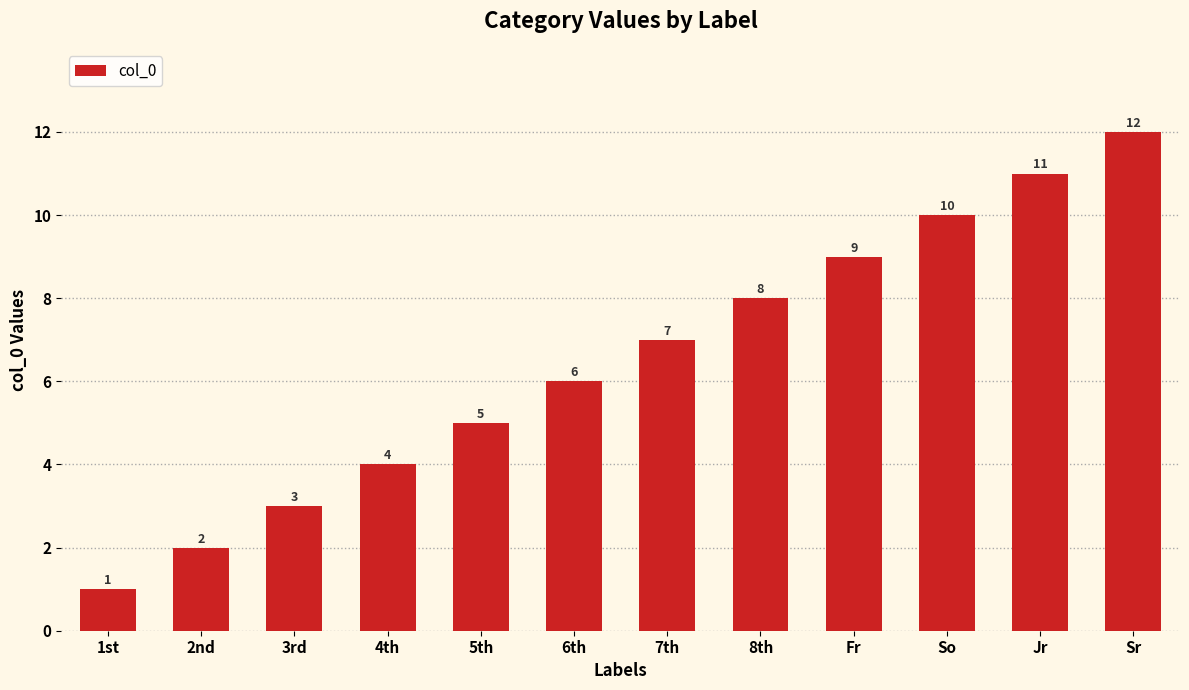

How many series are shown in this chart?

1